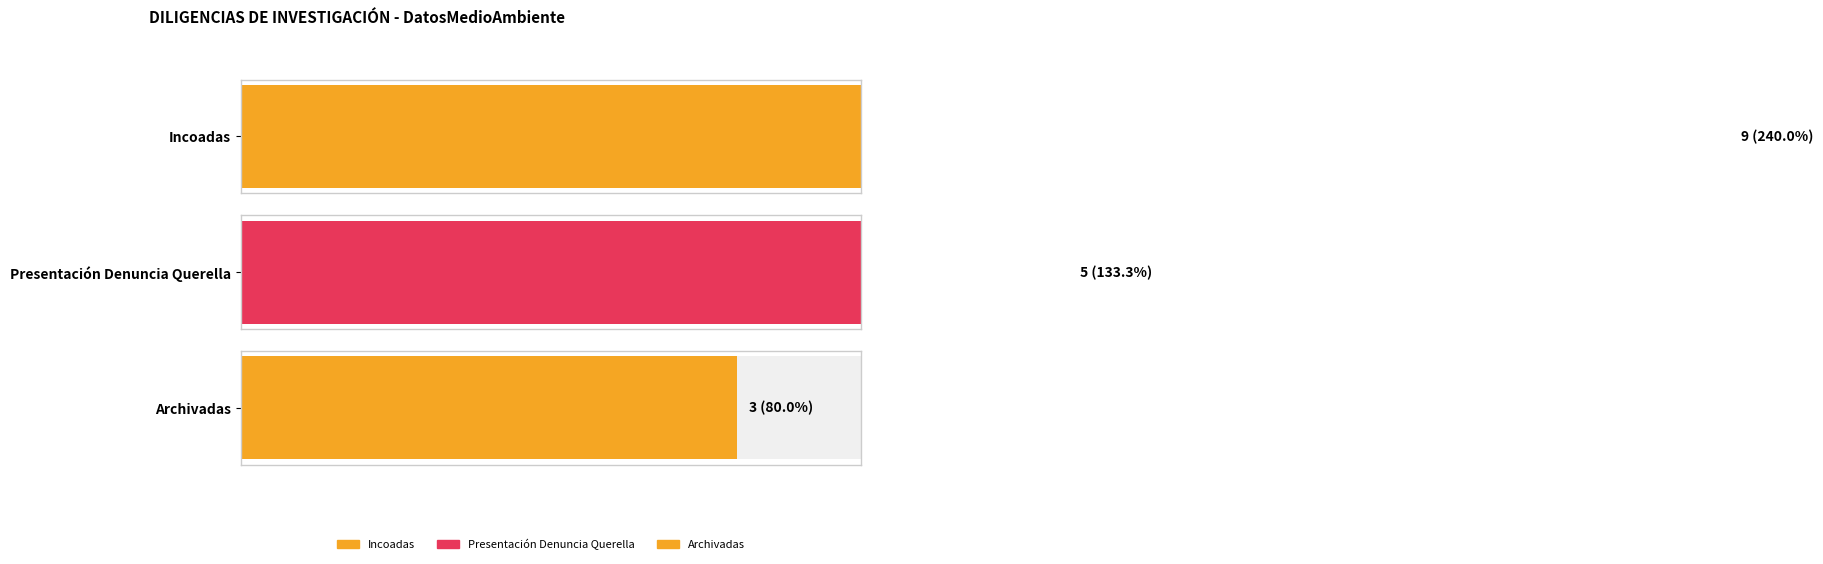

At how many categories does at least one series exceed 1?

3